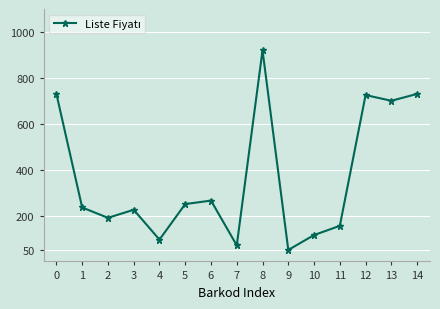

Read the value at 5.

250